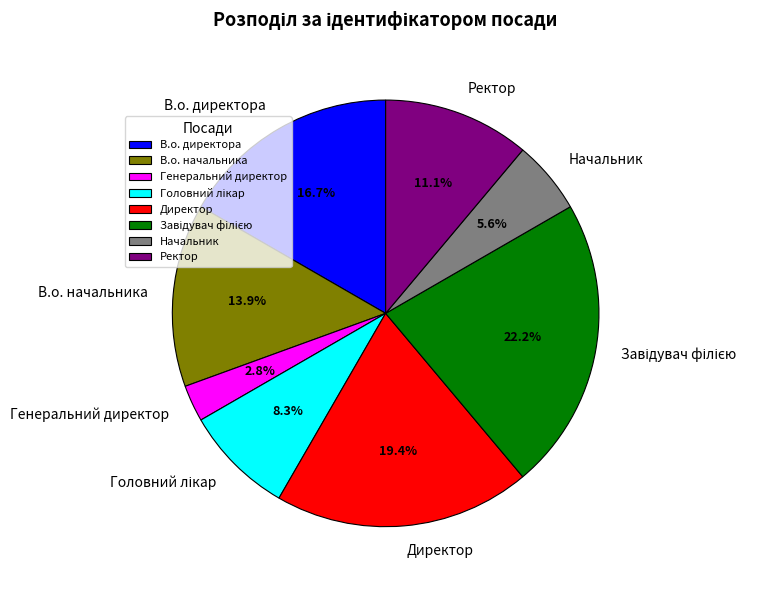

Is there a majority slice in this chart?

No